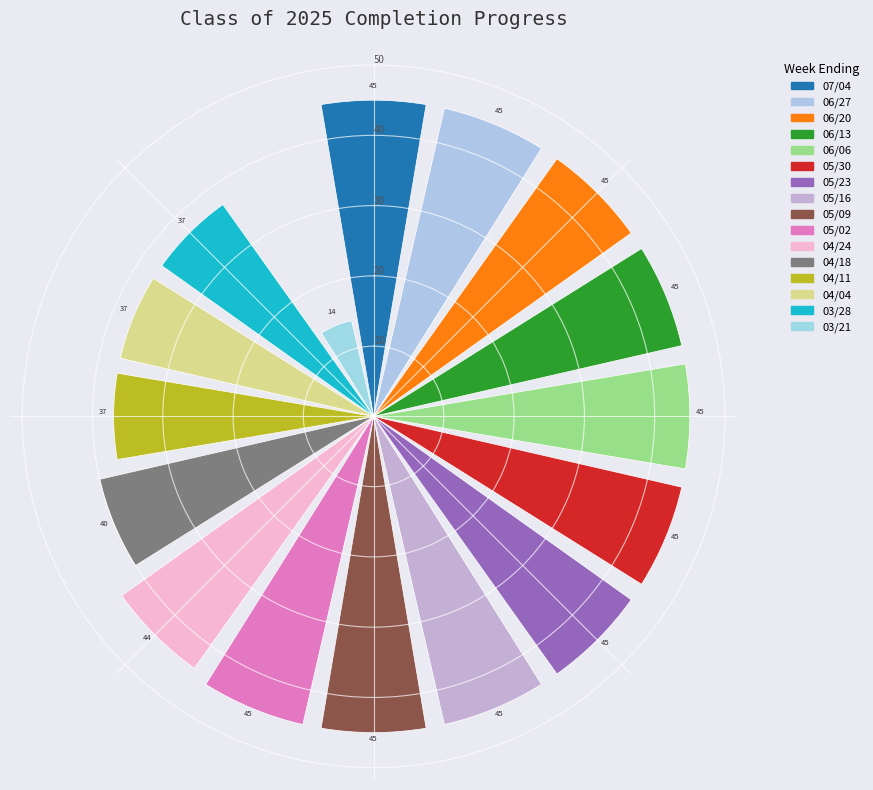

What is the minimum value shown in the chart?

14